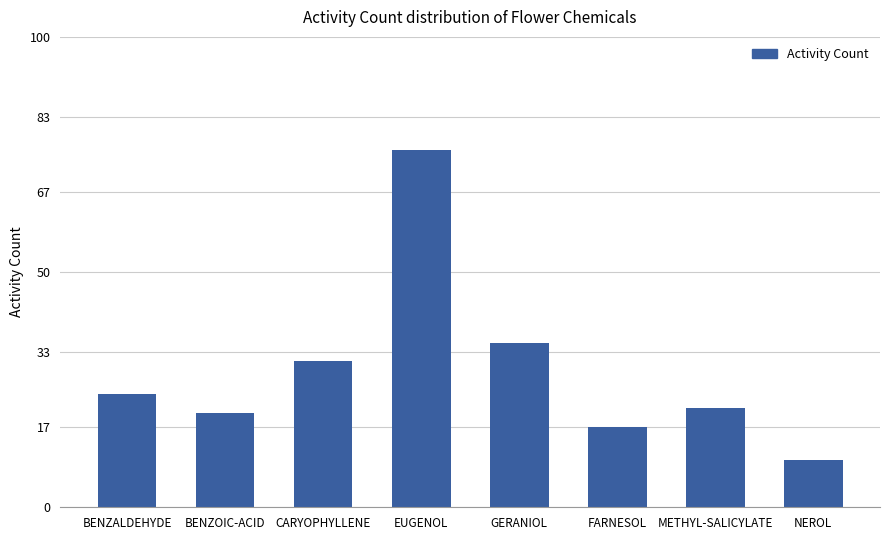

Rank the categories by value from highest to lowest.

EUGENOL, GERANIOL, CARYOPHYLLENE, BENZALDEHYDE, METHYL-SALICYLATE, BENZOIC-ACID, FARNESOL, NEROL